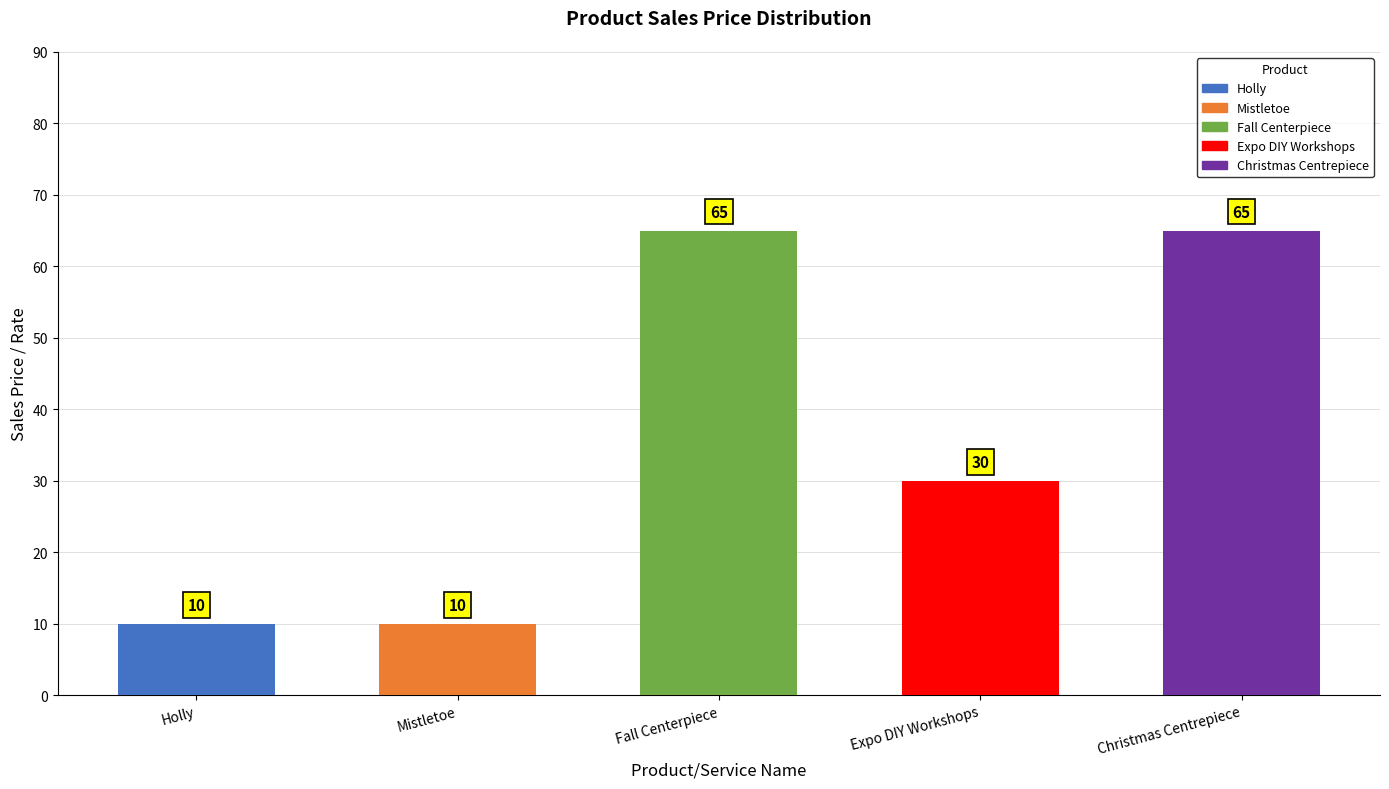

What is the label of the 1st bar from the left?

Holly